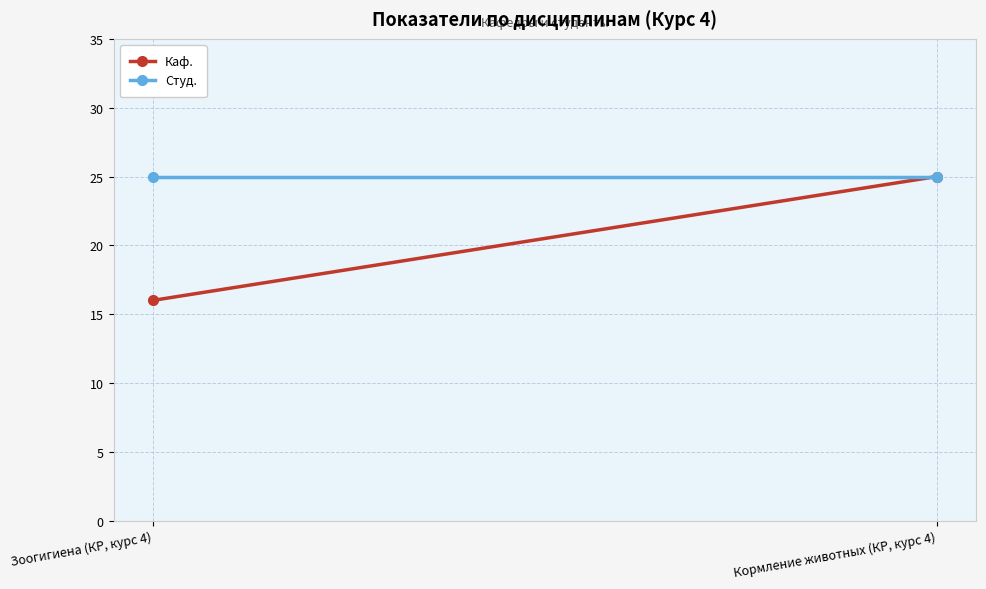

List the series in order of their overall mean, lowest first.

Каф., Студ.